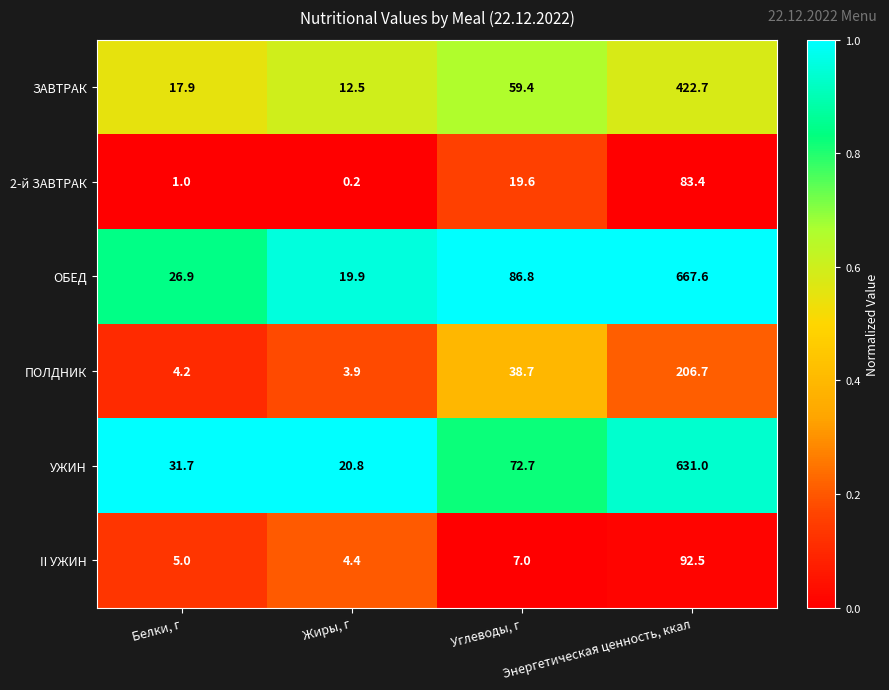

What is the greatest value displayed?

667.6